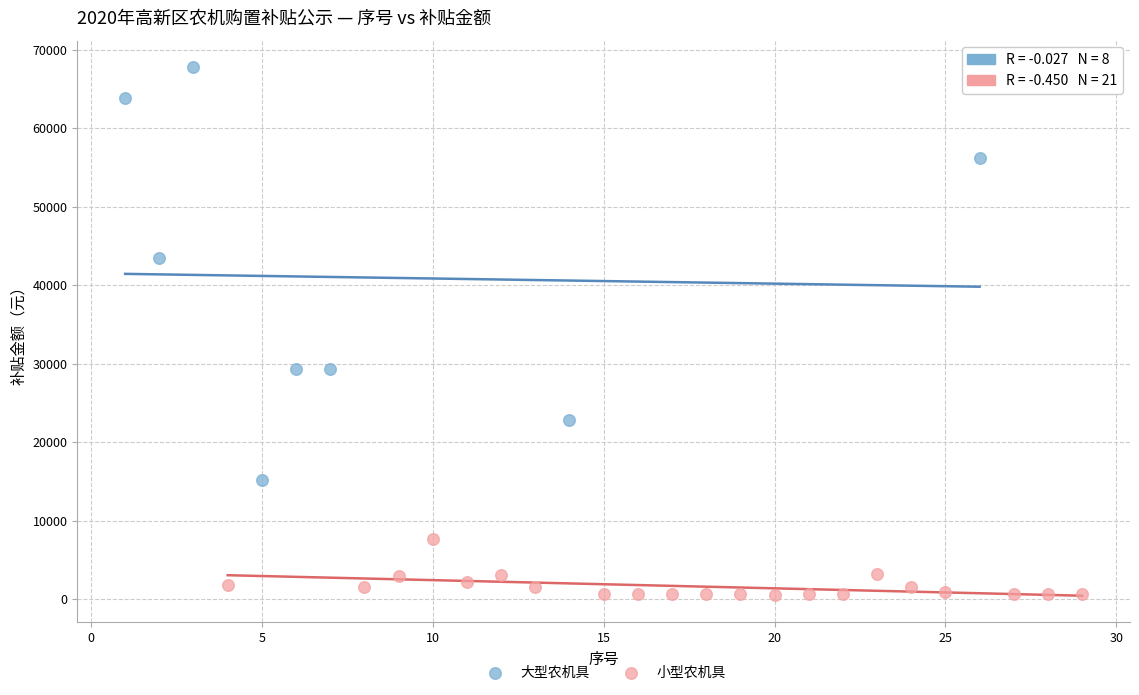

What are all the series names shown in the legend?

大型农机具, 小型农机具